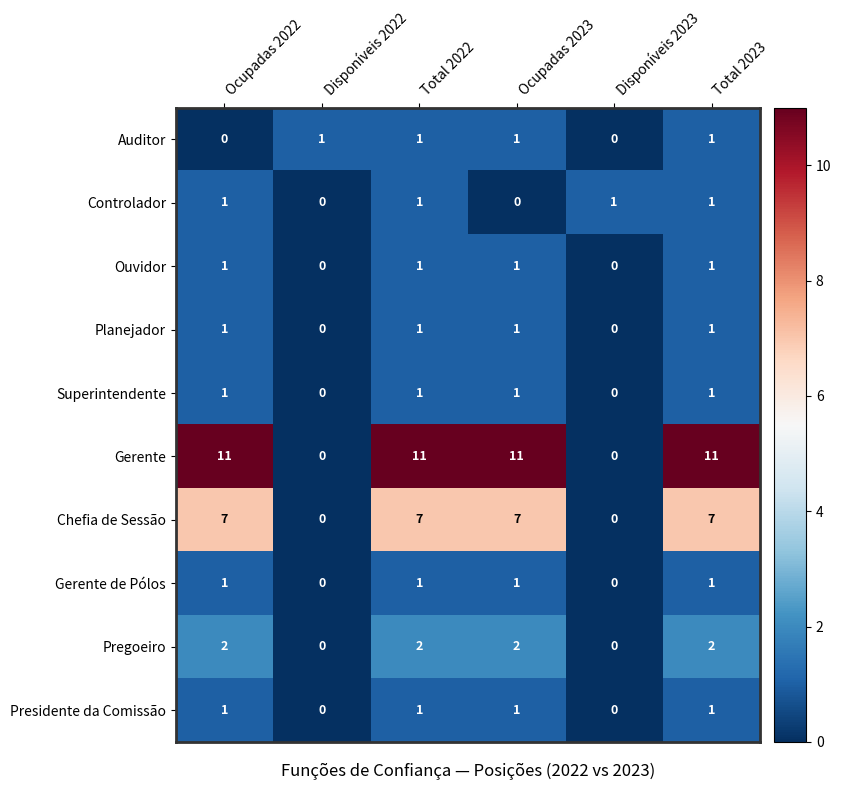

What is the difference between the maximum and second lowest values in the Gerente series?

11